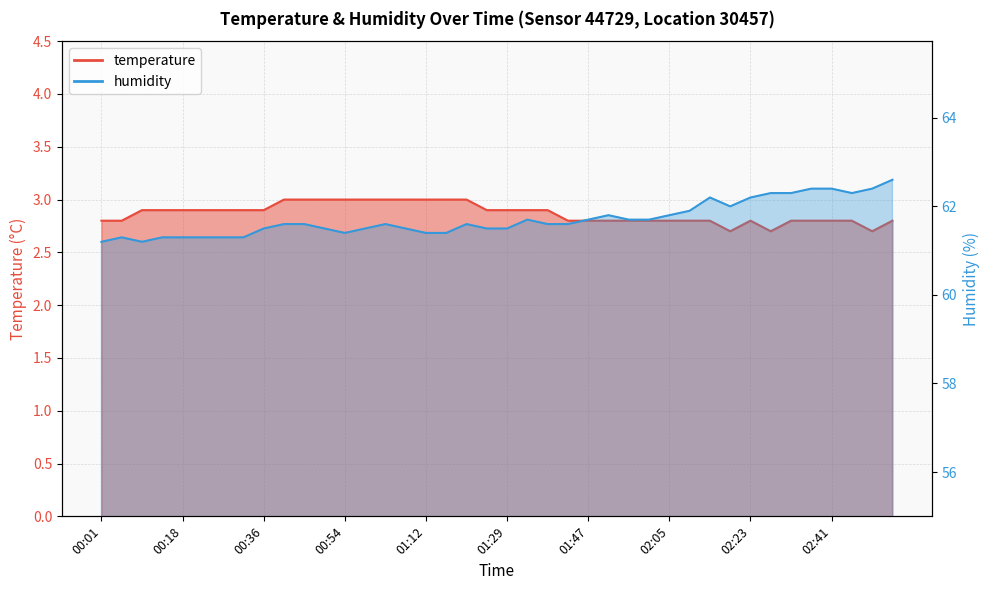

Which series has the largest range (max minus min)?

humidity